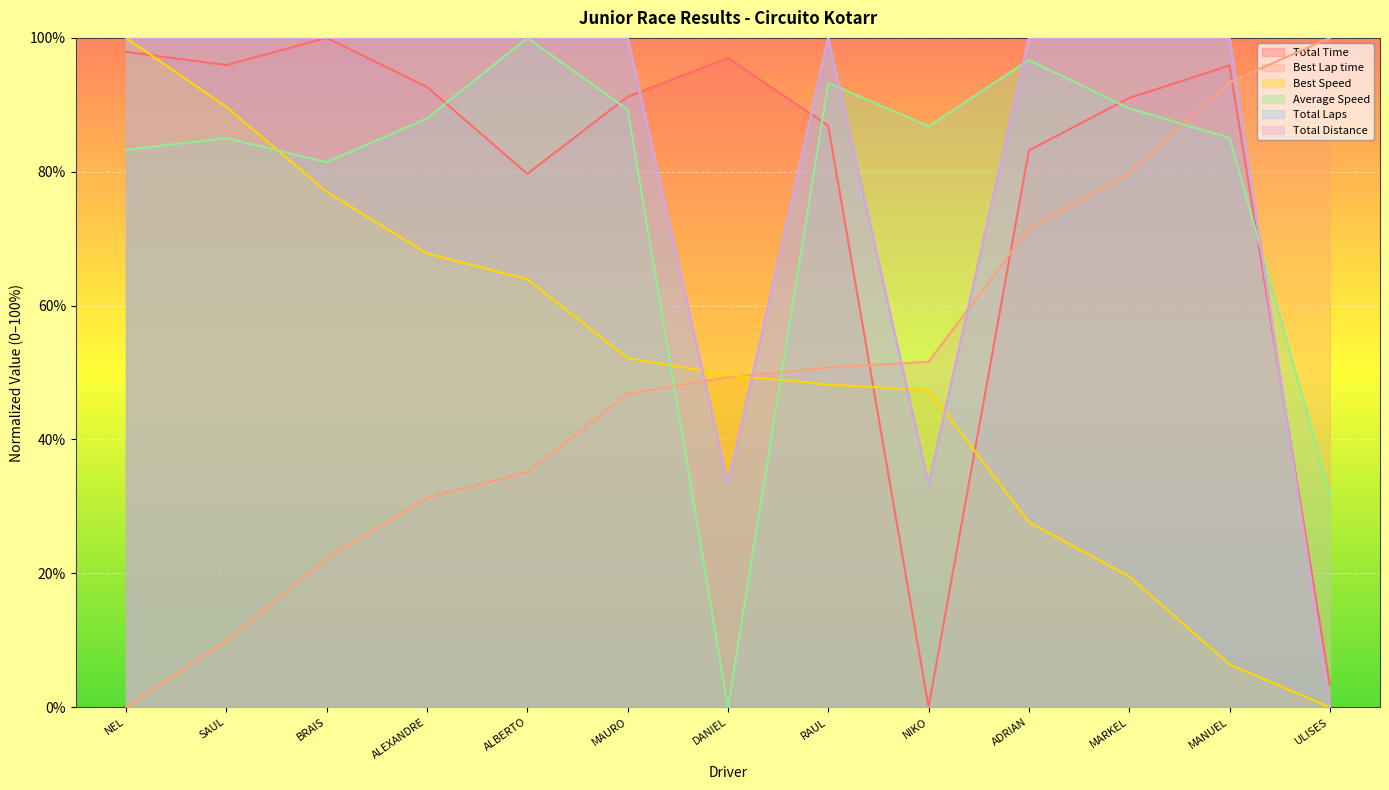

Which series has the widest spread of values?

Total Time